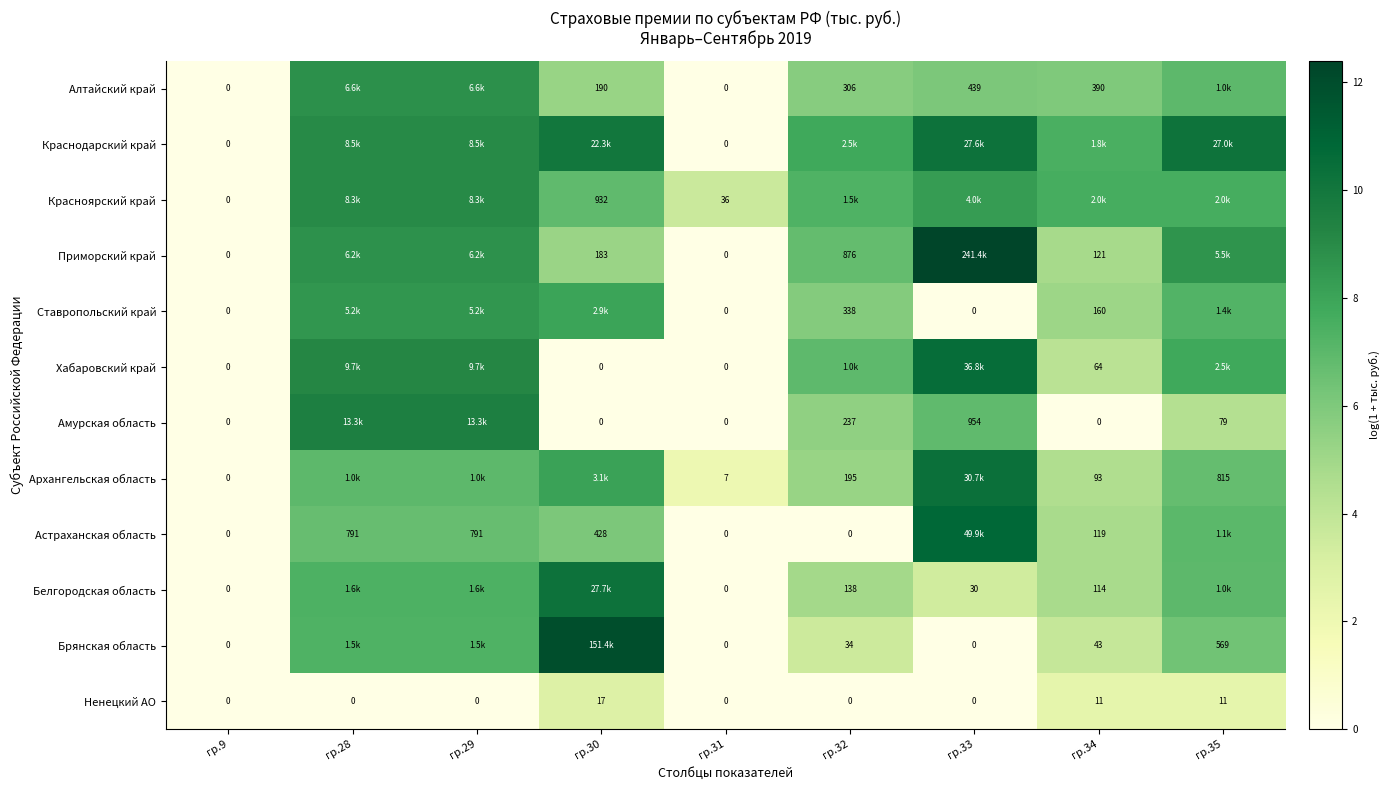

Is the value of Приморский край at гр.28 greater than the value of Краснодарский край at гр.35?

No